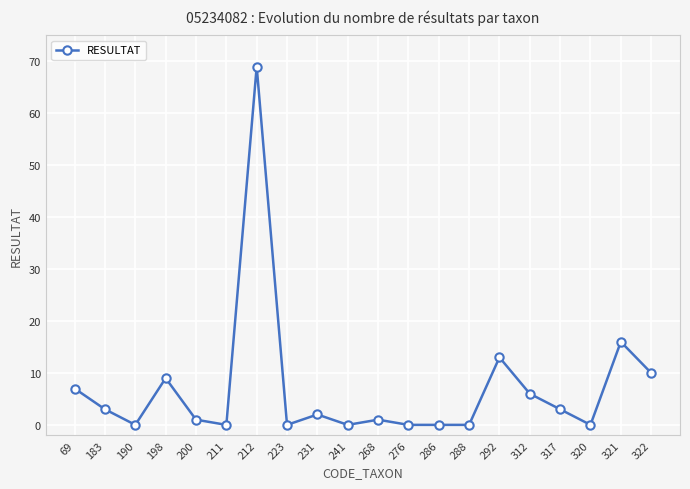

Read the value at 200.

1